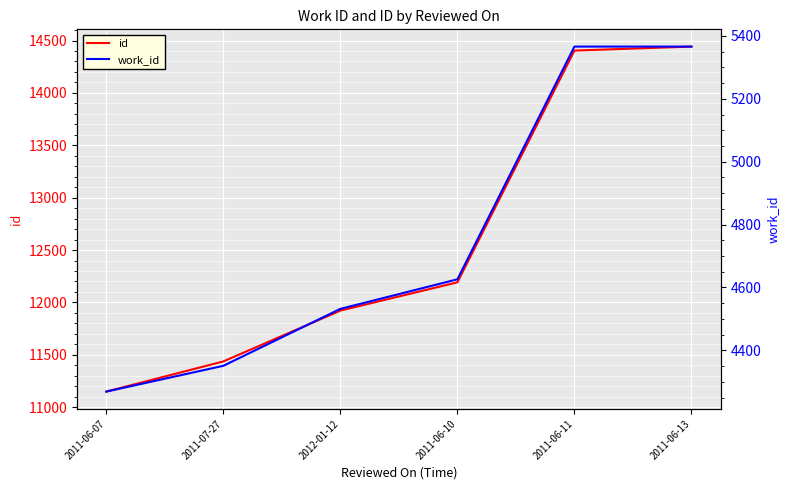

At 2011-07-27, list the series in order from largest to smallest.

id, work_id